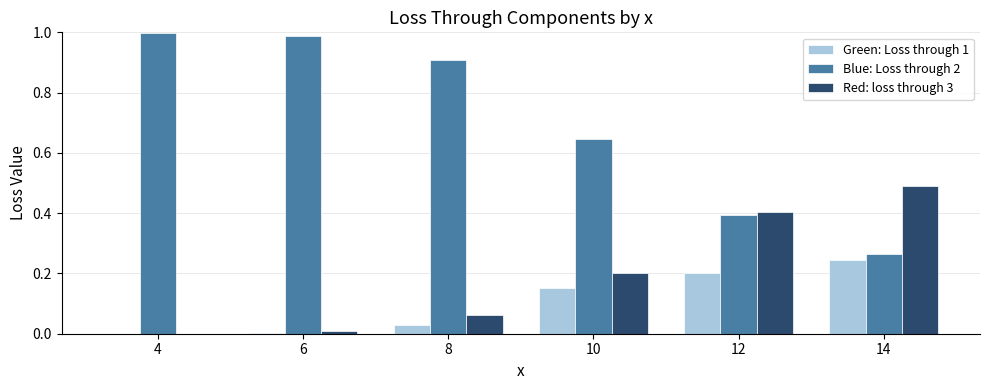

Is the value of Blue: Loss through 2 at 4 greater than the value of Red: loss through 3 at 12?

Yes